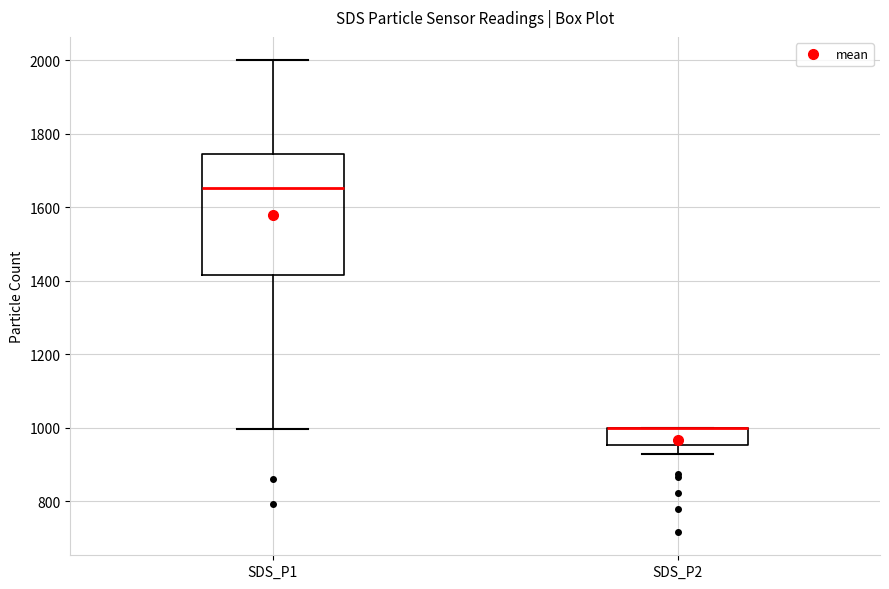

Where is the lower edge of the box for SDS_P2 on the y-axis? The values are not printed on the chart, so give them approximately, as read against the axis.

960